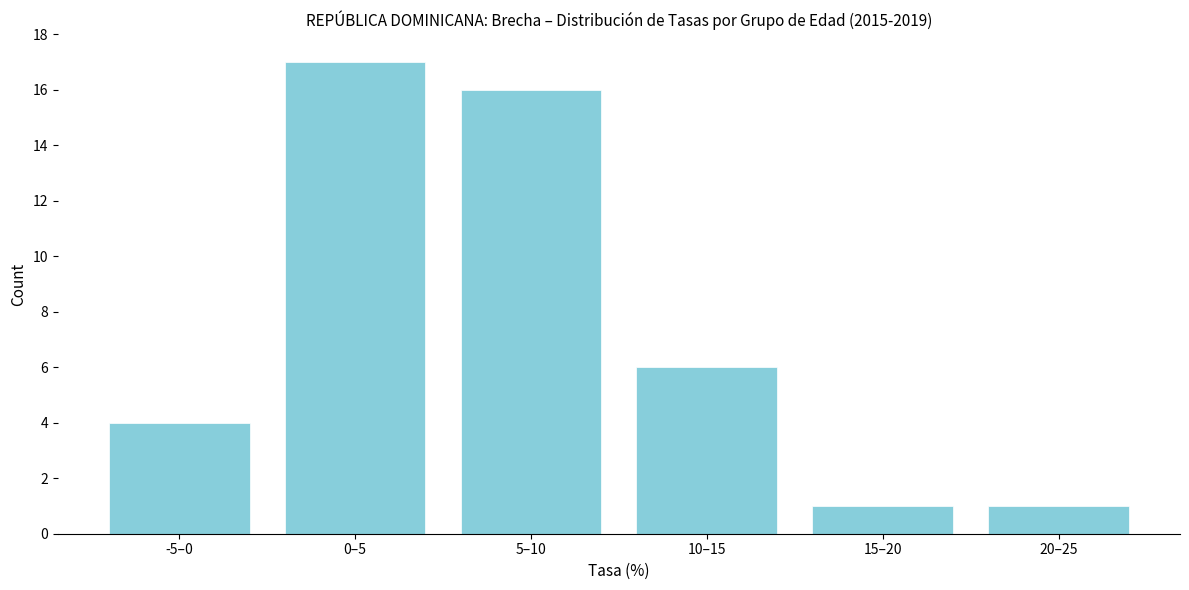

Reading left to right, transcribe all the data shown in this chart.

-5–0=4	0–5=17	5–10=16	10–15=6	15–20=1	20–25=1